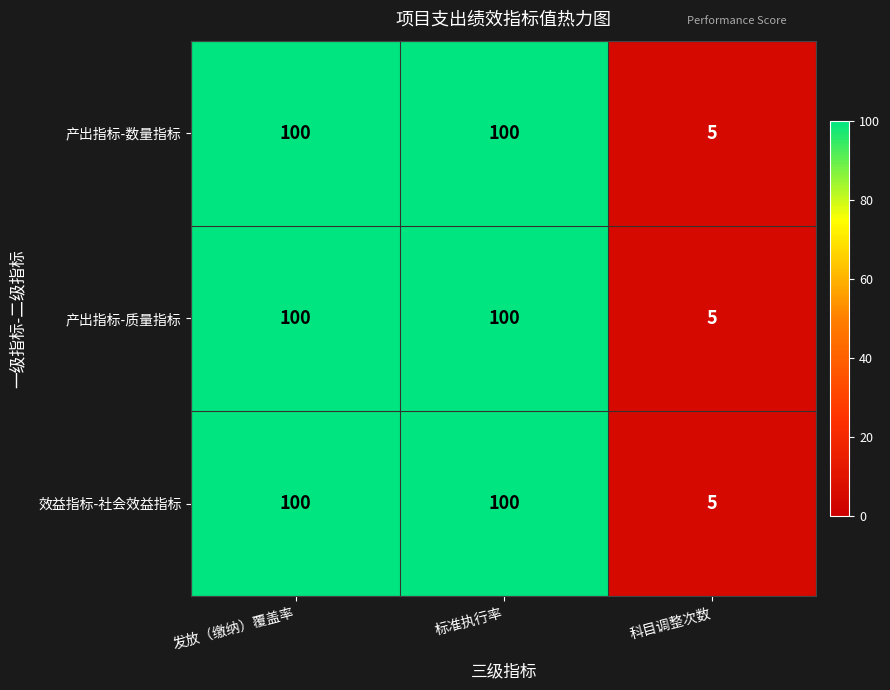

What is the maximum value shown in the chart?

100